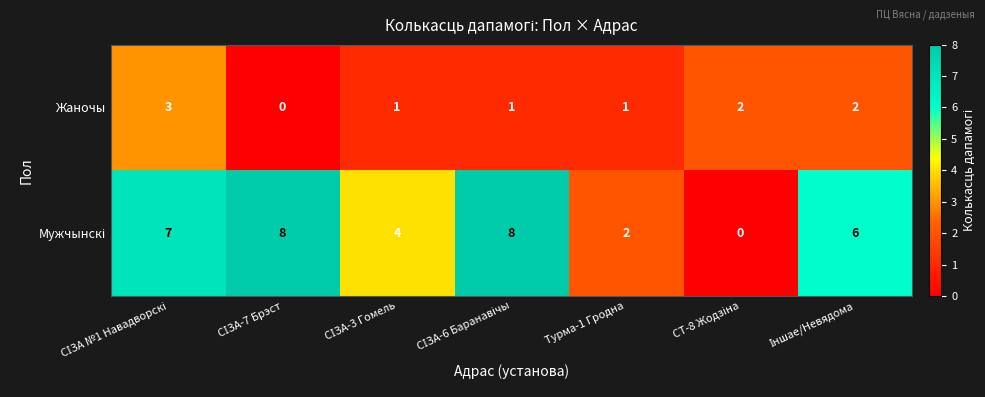

What is the difference between the maximum and minimum values in the Жаночы series?

3